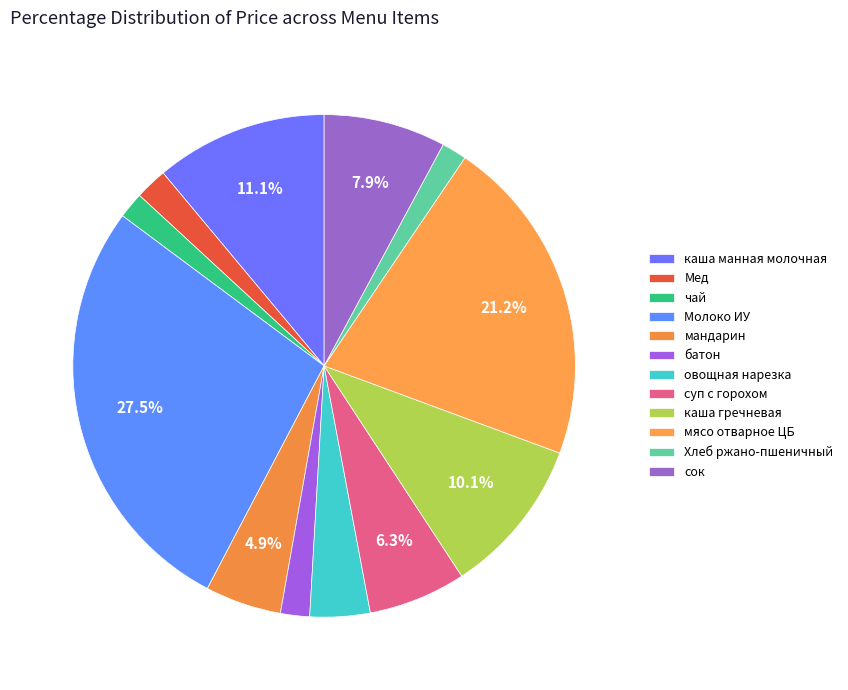

The каша гречневая slice represents 10% of the pie. True or false?

True